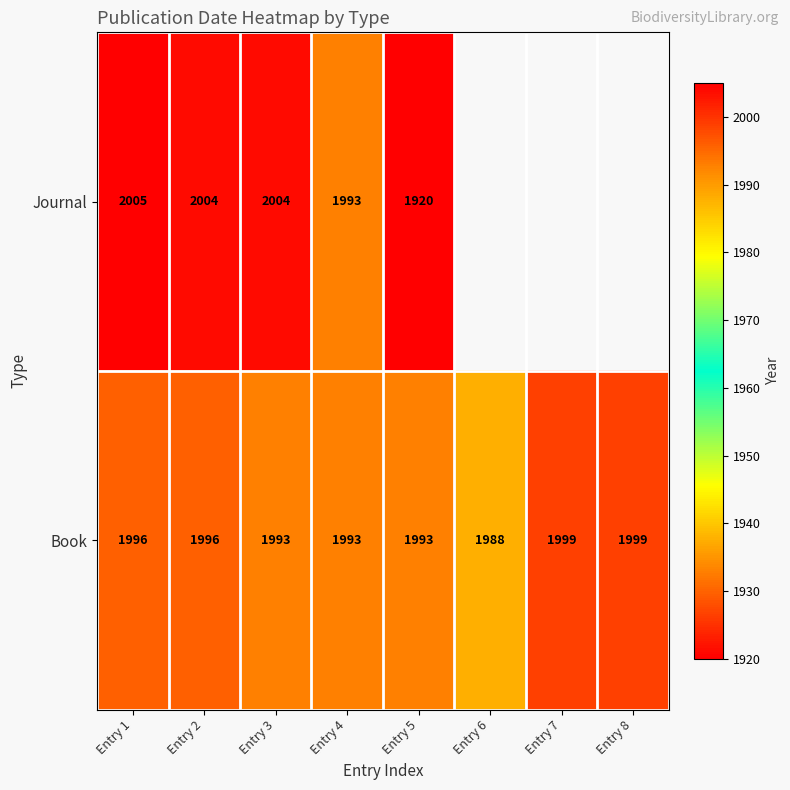

What is the spread (max minus min) of values at Entry 2?

8